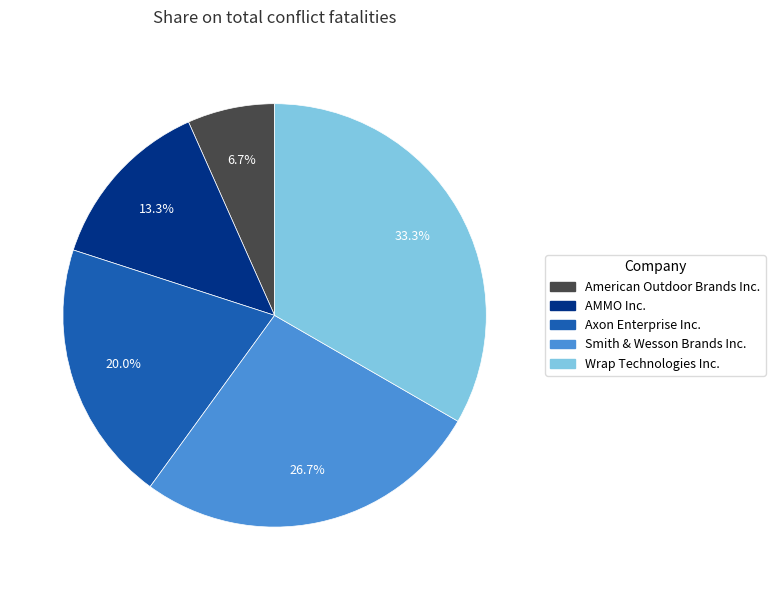

Does American Outdoor Brands Inc. represent more than half of the total?

No